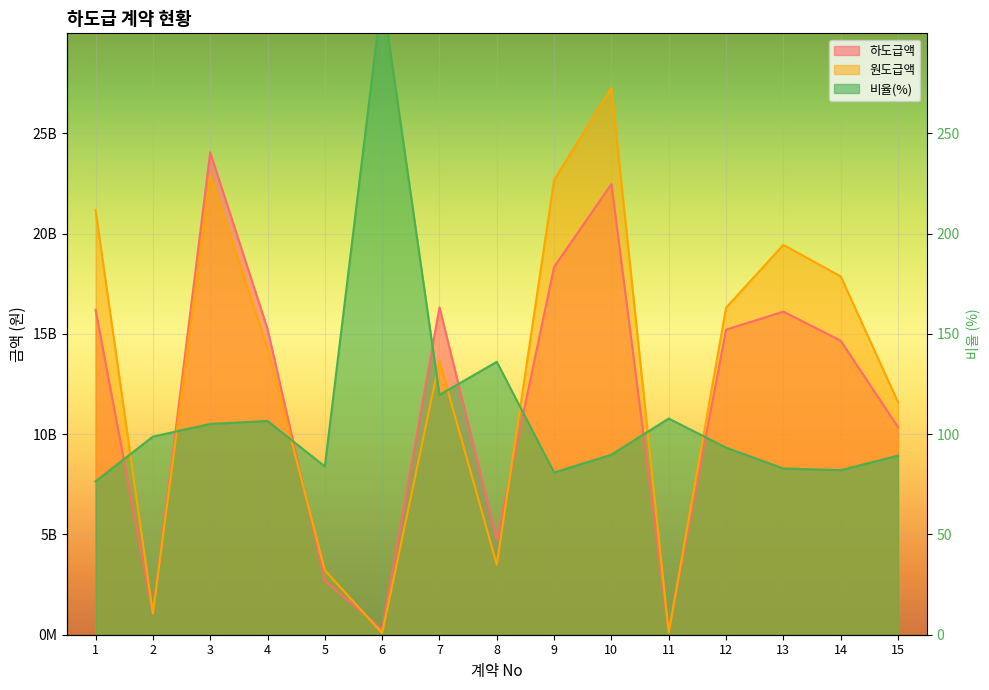

What is the value of the 하도급액 point at the 8th from the left?

4752000000.0